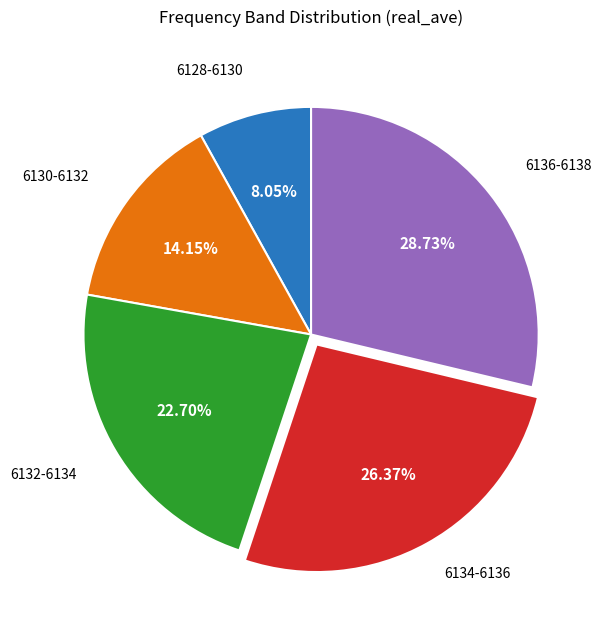

Does any single category account for the majority?

No